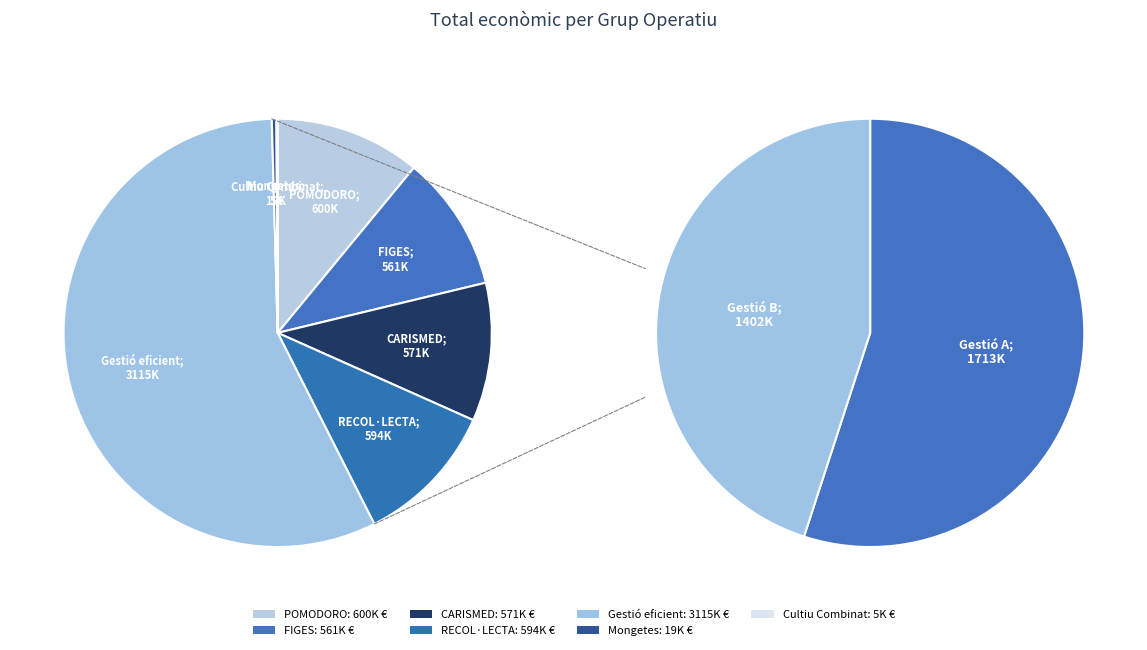

The CARISMED slice represents 1% of the pie. True or false?

False